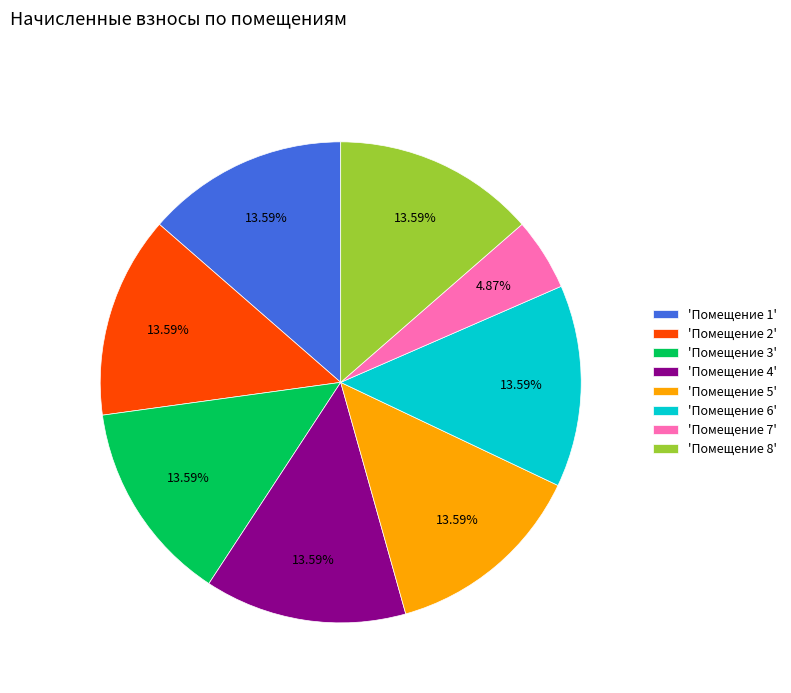

Is 'Помещение 2' the majority of the pie?

No